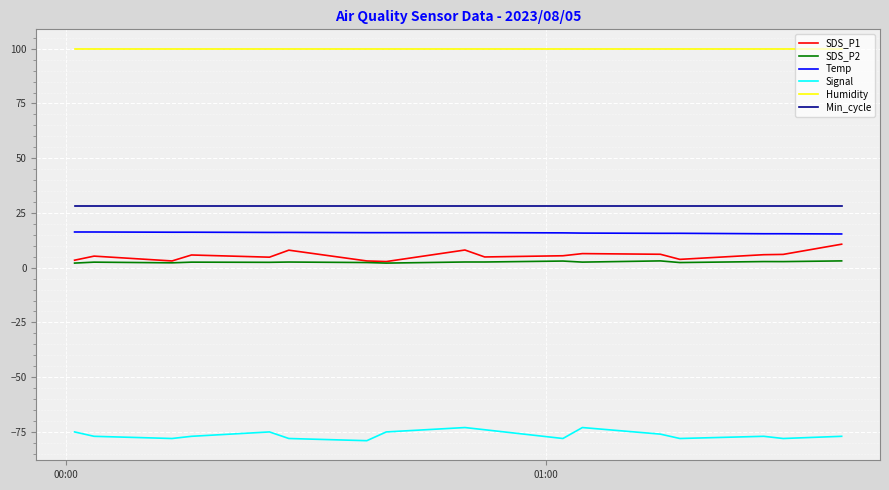

Which series has the largest total across all categories?

Humidity